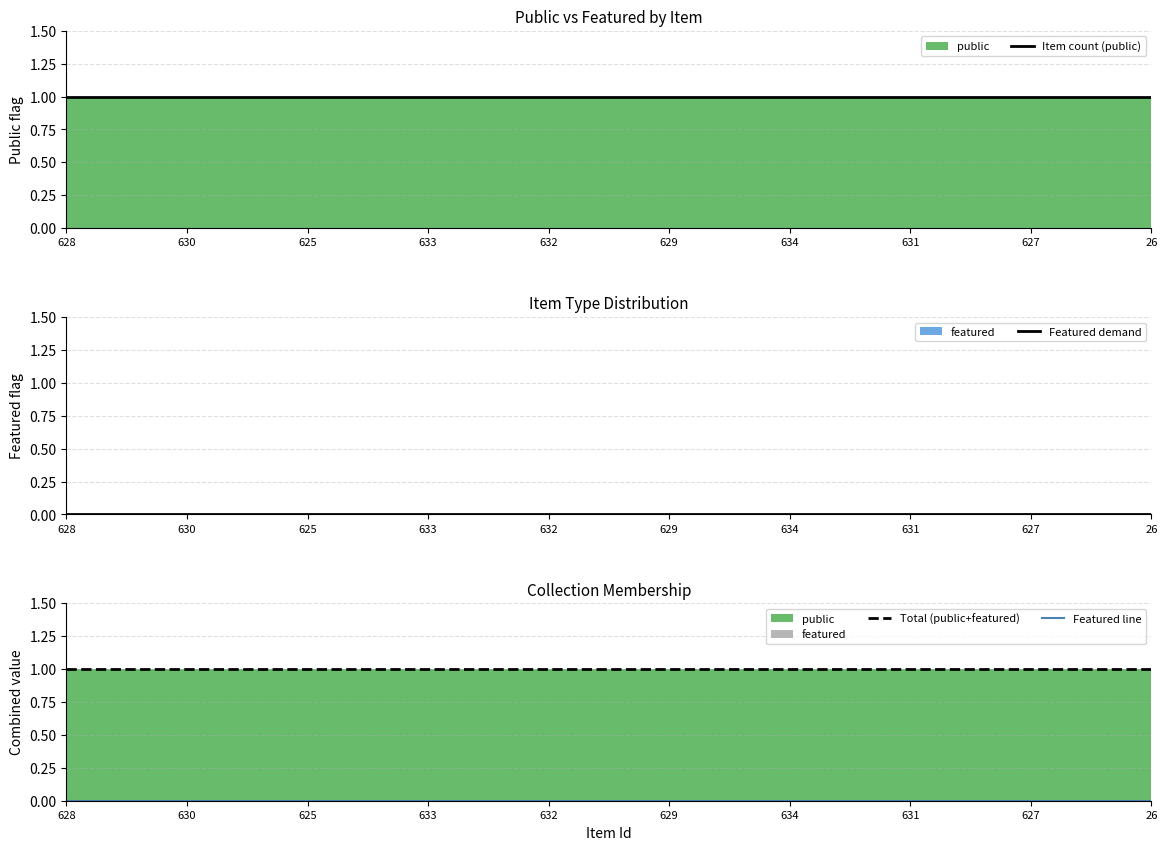

What is the average value of the Item count (public) series?

1